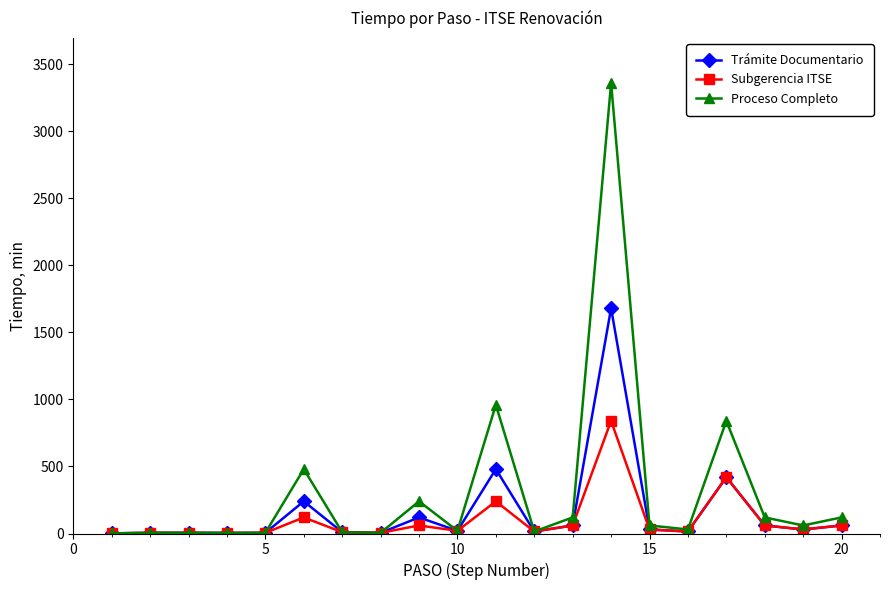

What is the highest value of the Proceso Completo series?

3360